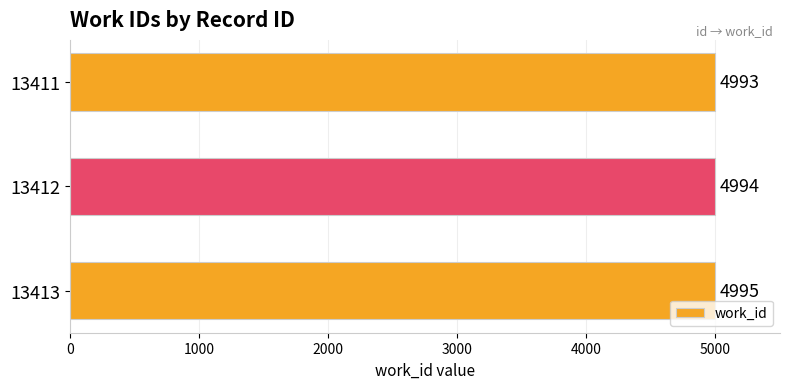

What is the greatest value displayed?

4995